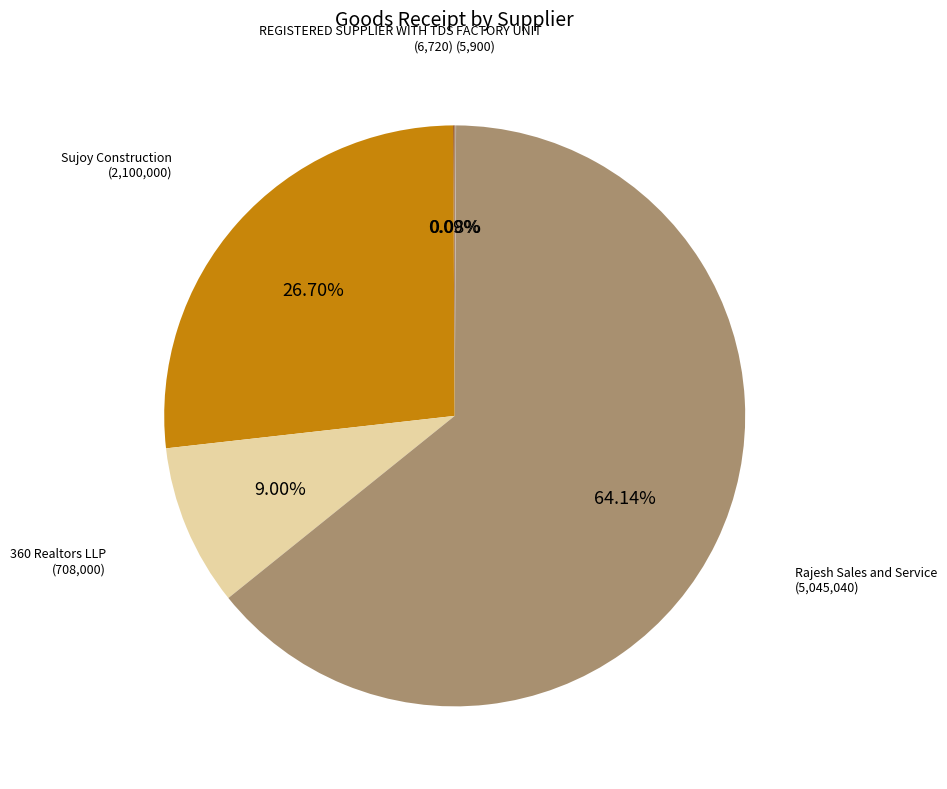

Does any single category account for the majority?

Yes